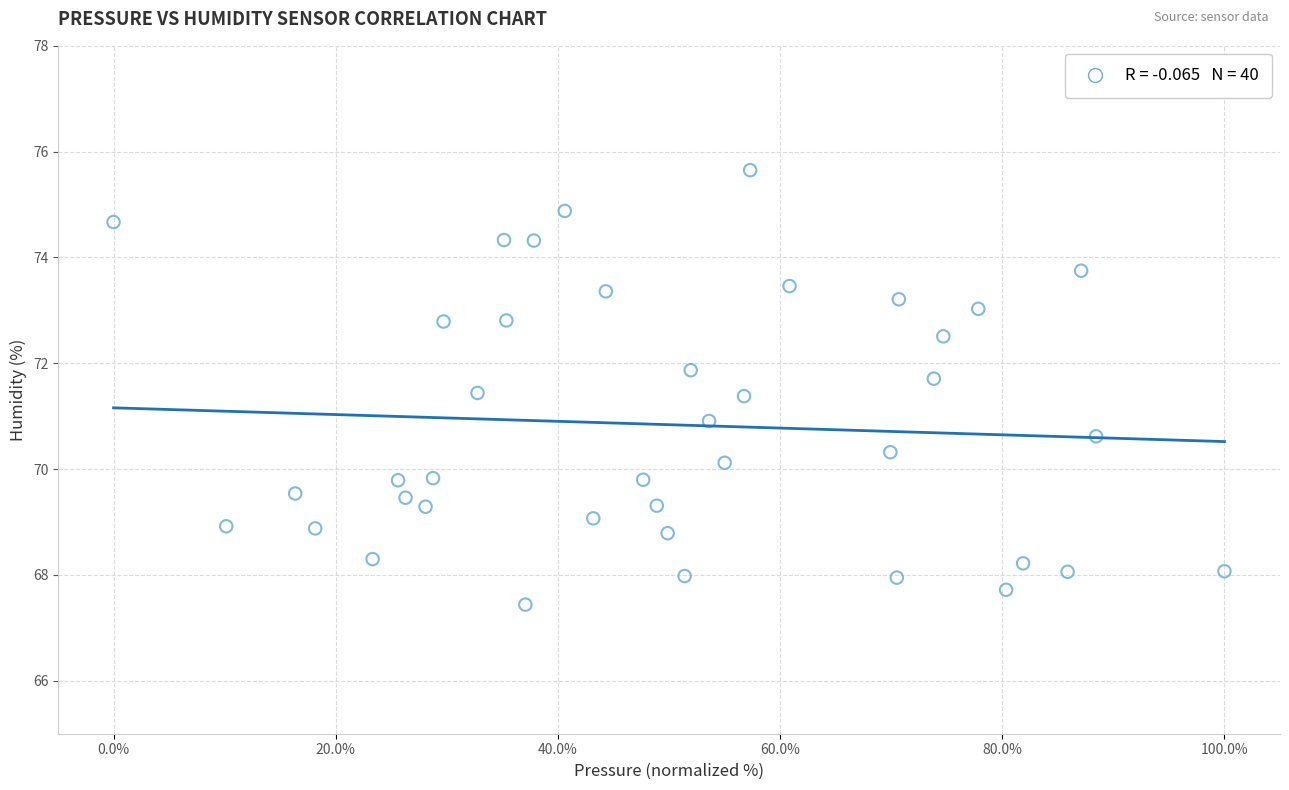

What is the range of X values (max minus min)?

100.0